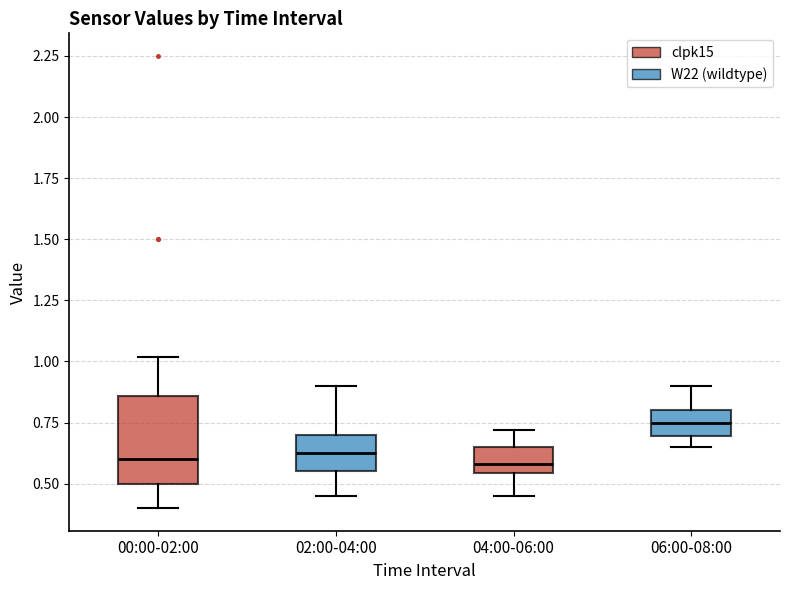

Where is the lower edge of the box for 02:00-04:00 on the y-axis? The values are not printed on the chart, so give them approximately, as read against the axis.

0.55